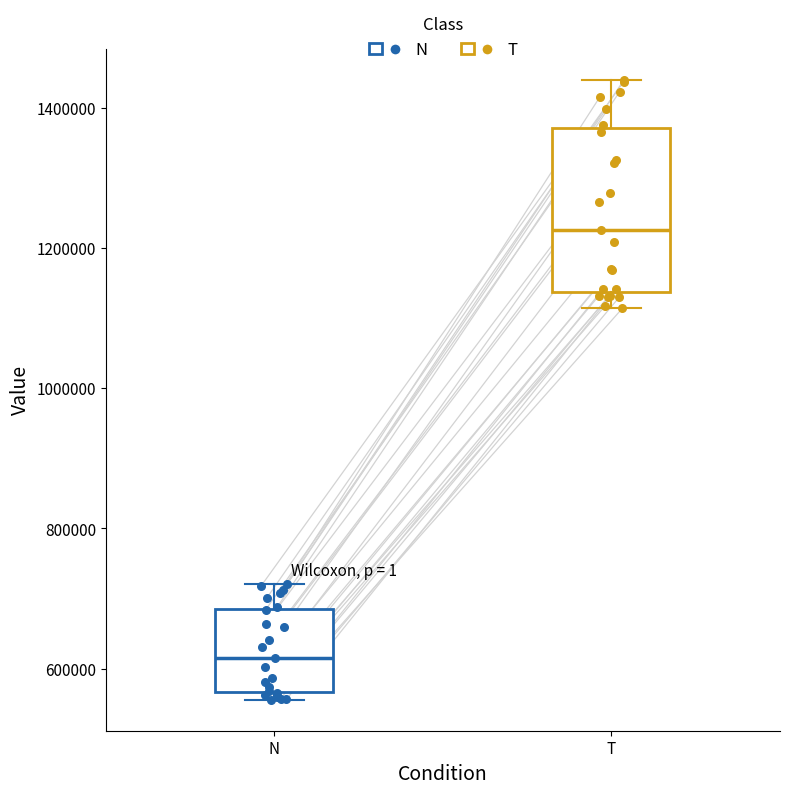

Which box's median line is the lowest?

N